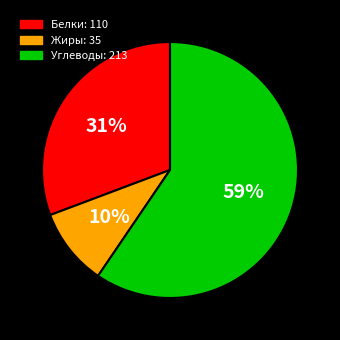

Rank the categories by value from highest to lowest.

Углеводы, Белки, Жиры